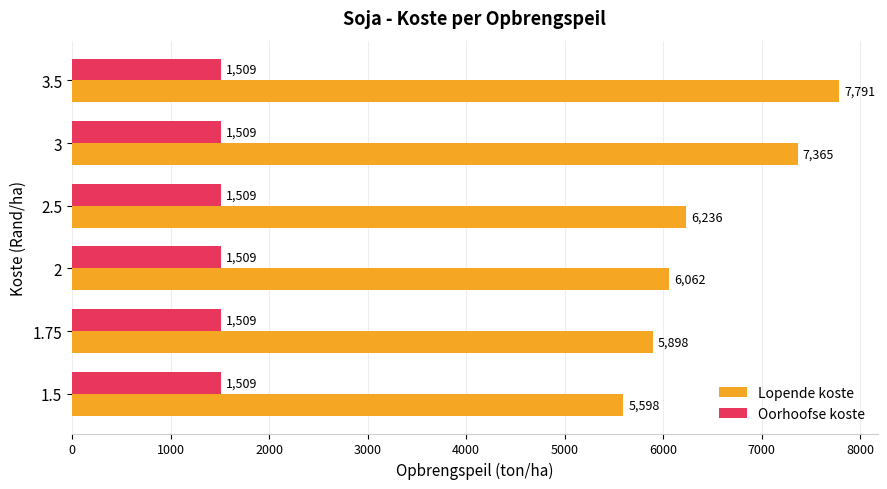

At how many categories does at least one series exceed 5041?

6